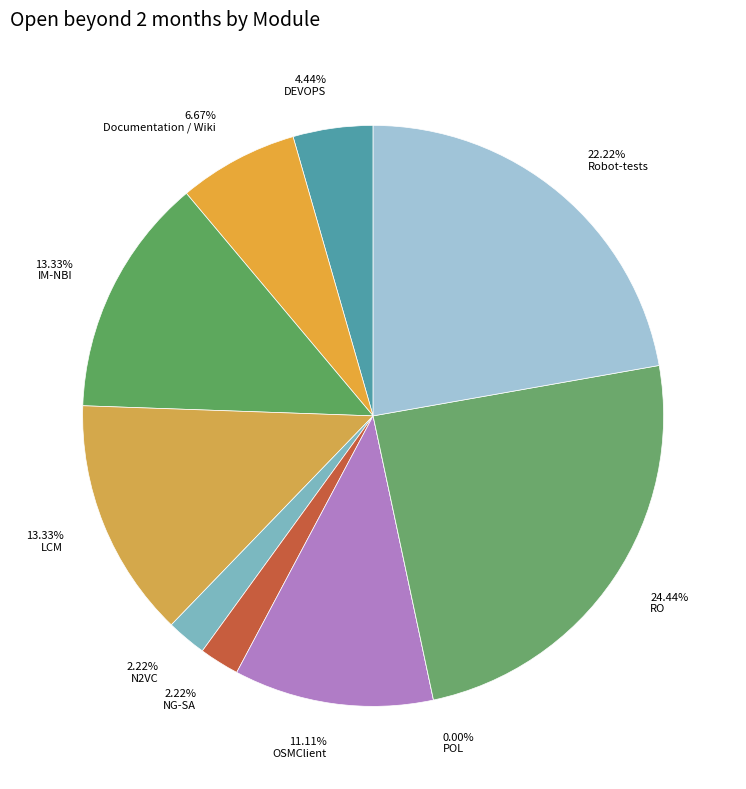

True or false: IM-NBI accounts for 13% of the total.

True